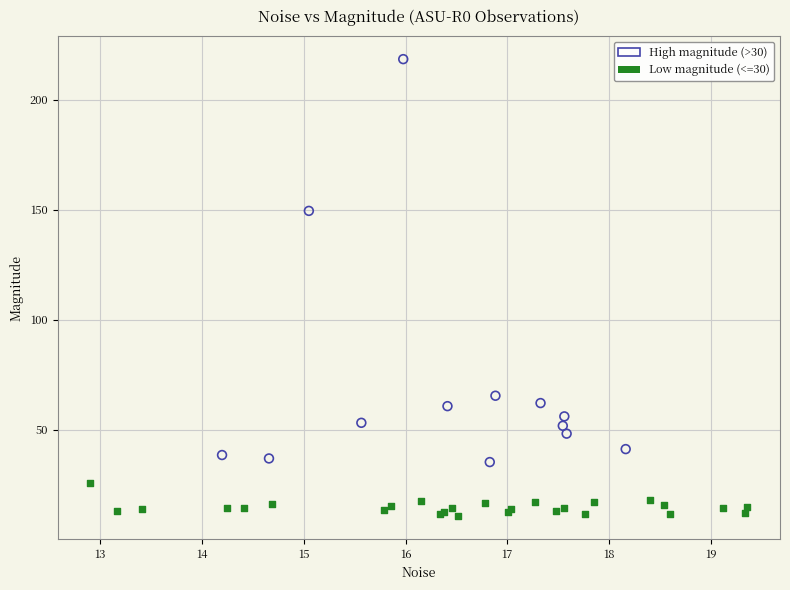

Which series reaches the maximum Y coordinate?

High magnitude (>30)